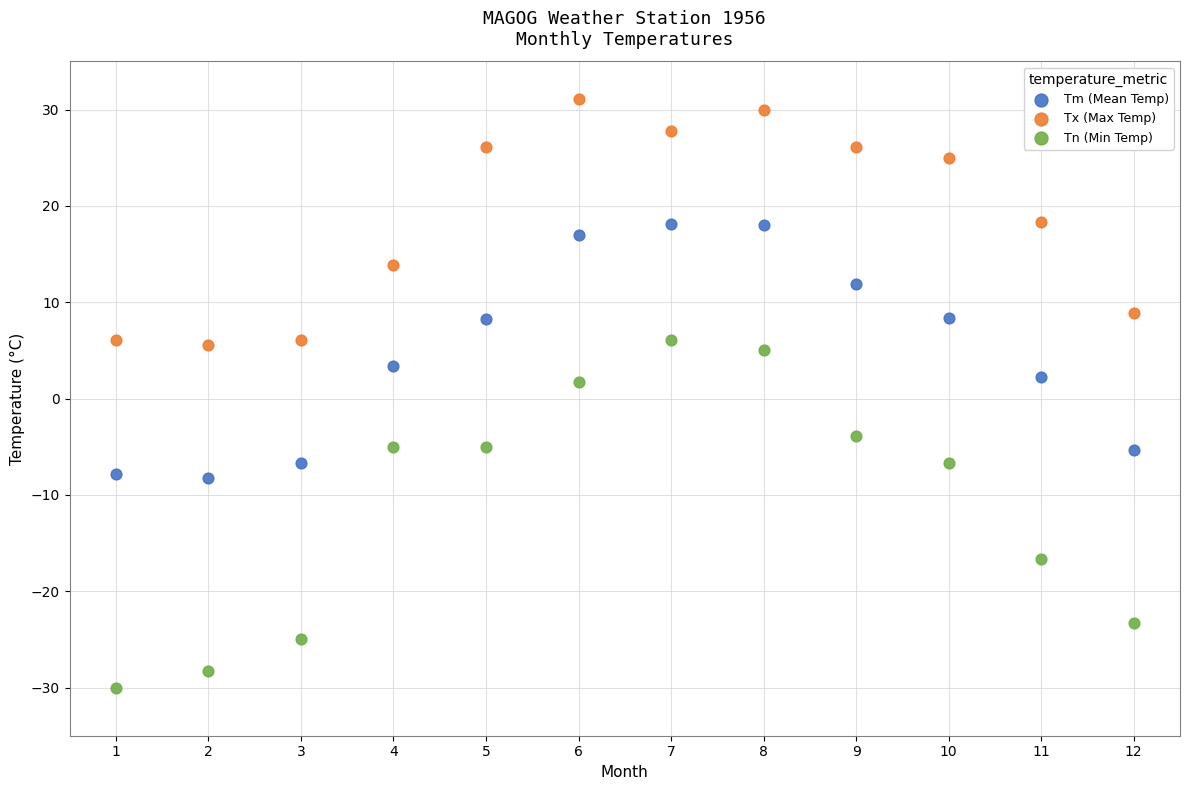

Which series contains the highest Y value?

Tx (Max Temp)